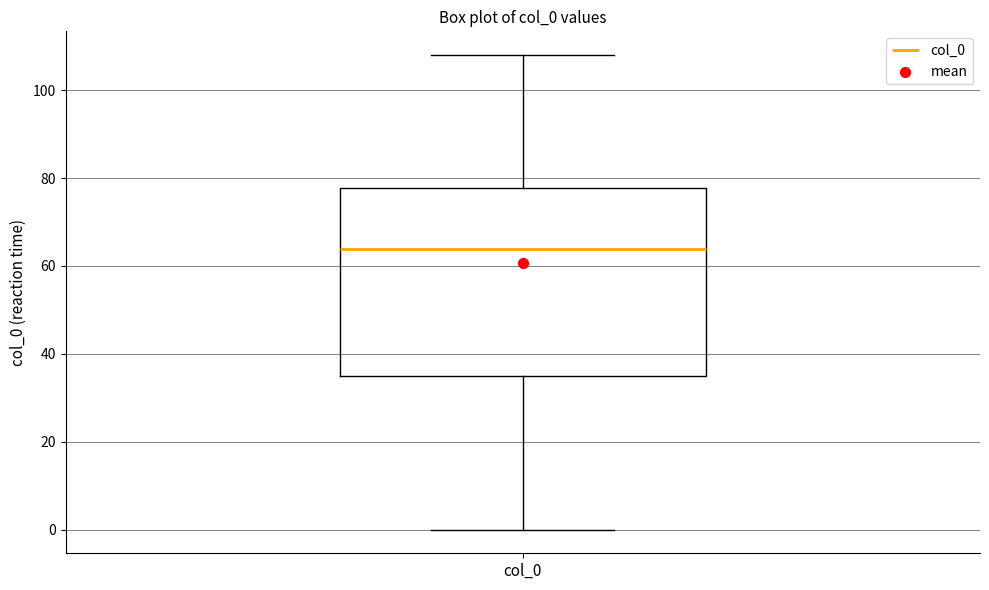

Where is the lower edge of the box for col_0 on the y-axis? The values are not printed on the chart, so give them approximately, as read against the axis.

36